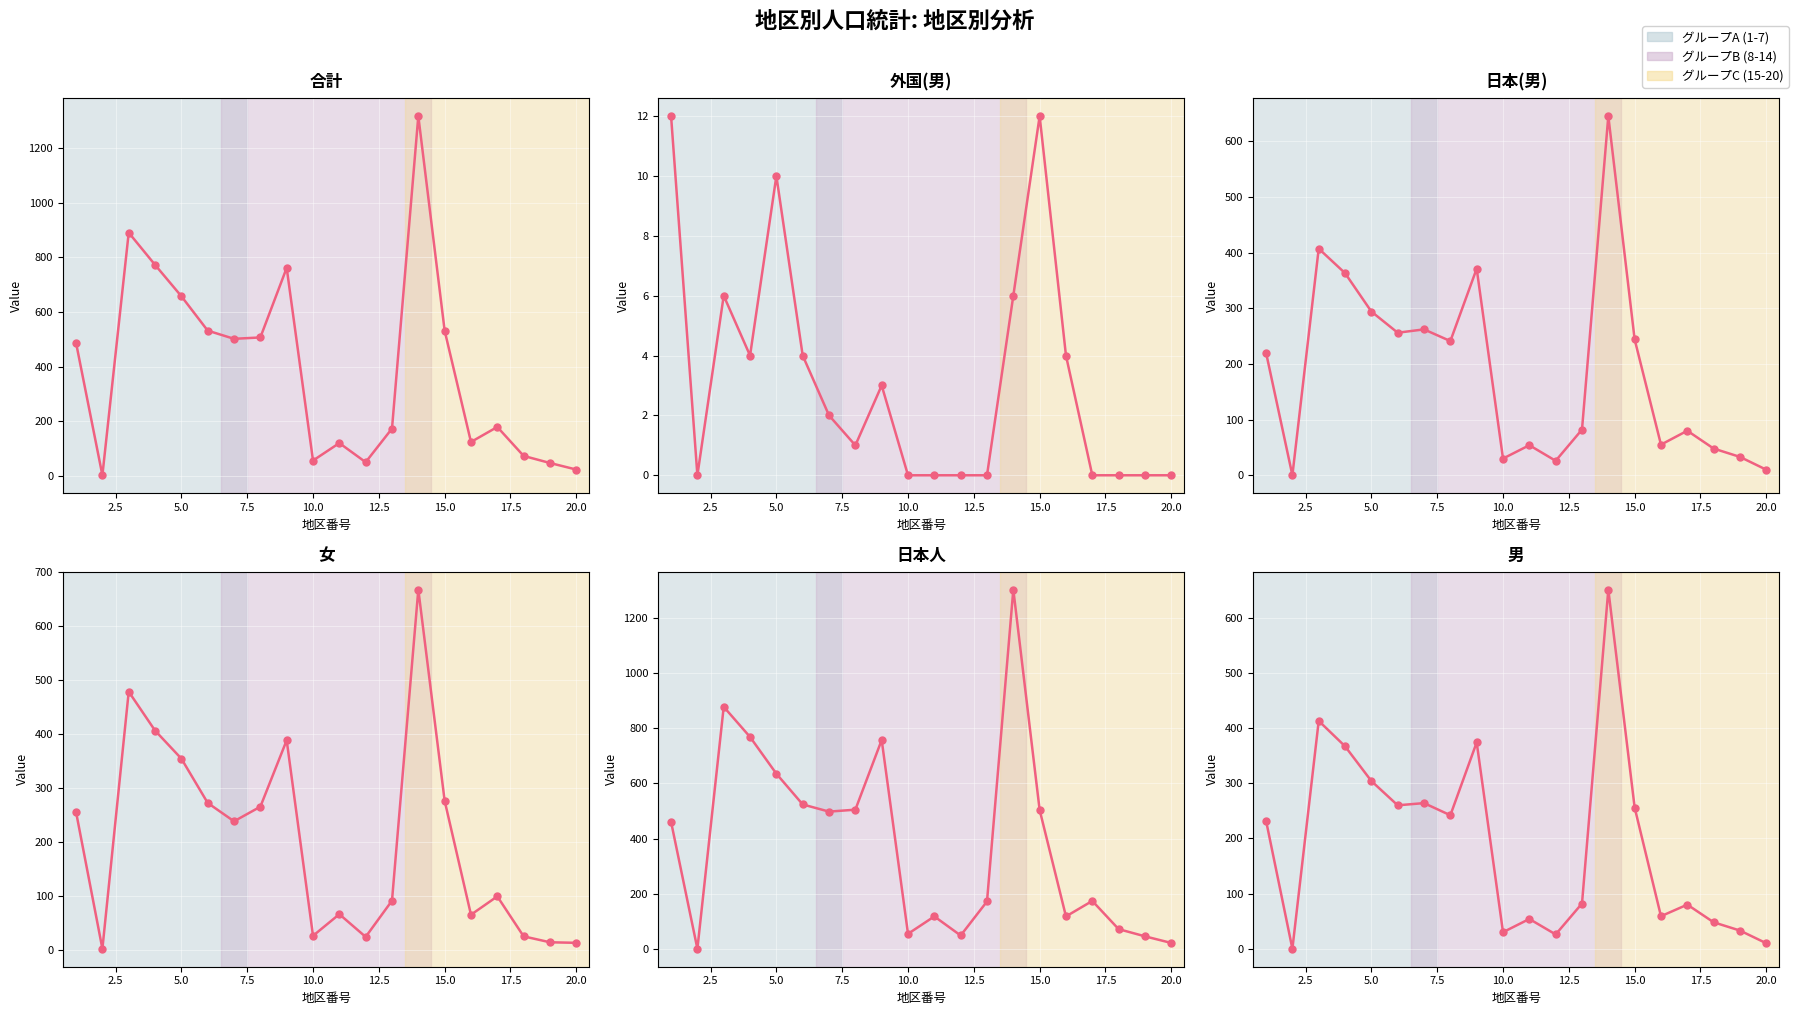

How many lines are shown in the chart?

6